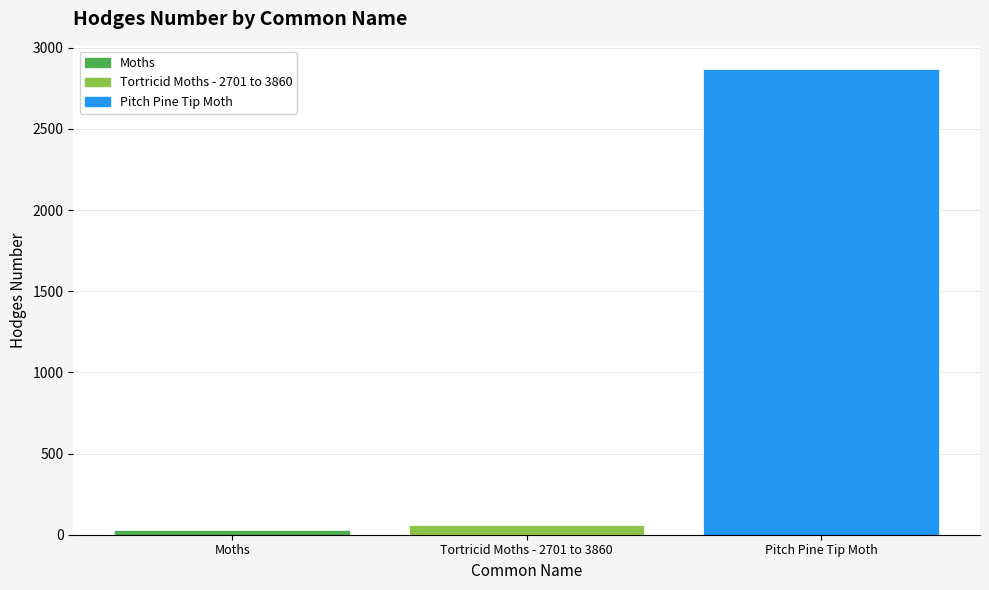

Does the chart contain any negative values?

No